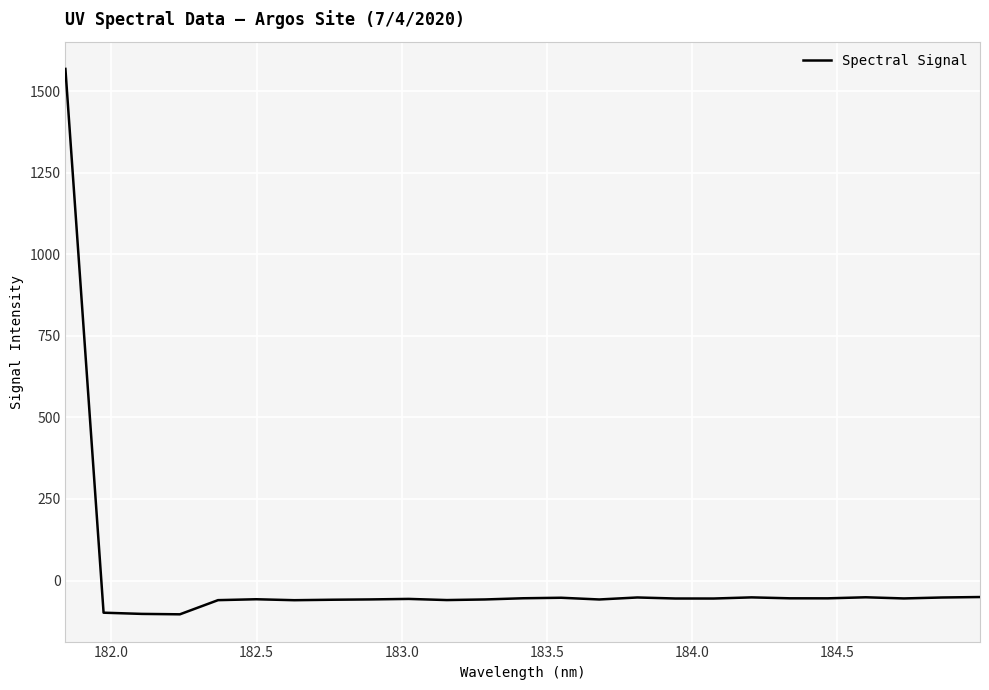

What is the difference between the maximum and minimum values?

1671.4